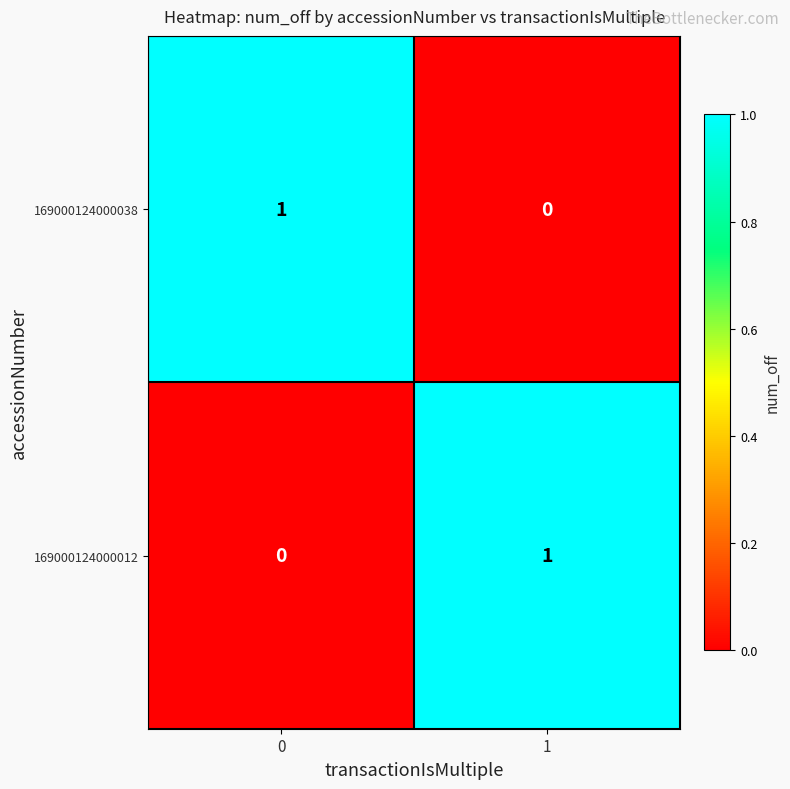

Reading right to left, transcribe all the data shown in this chart.

169000124000038: 0	1
169000124000012: 1	0